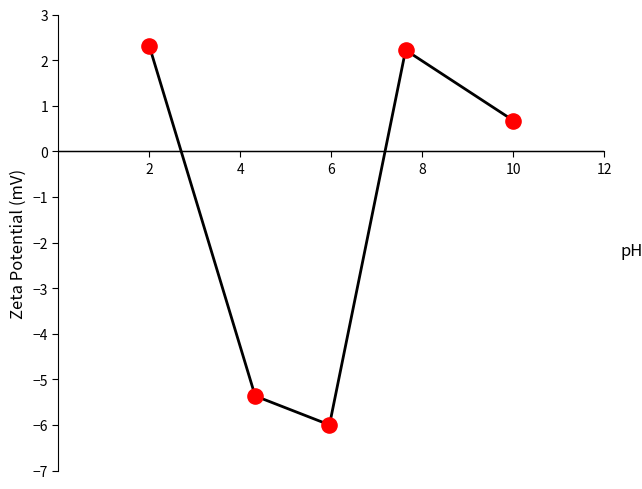

True or false: there are more than 1 points higher than both neighbors.

False